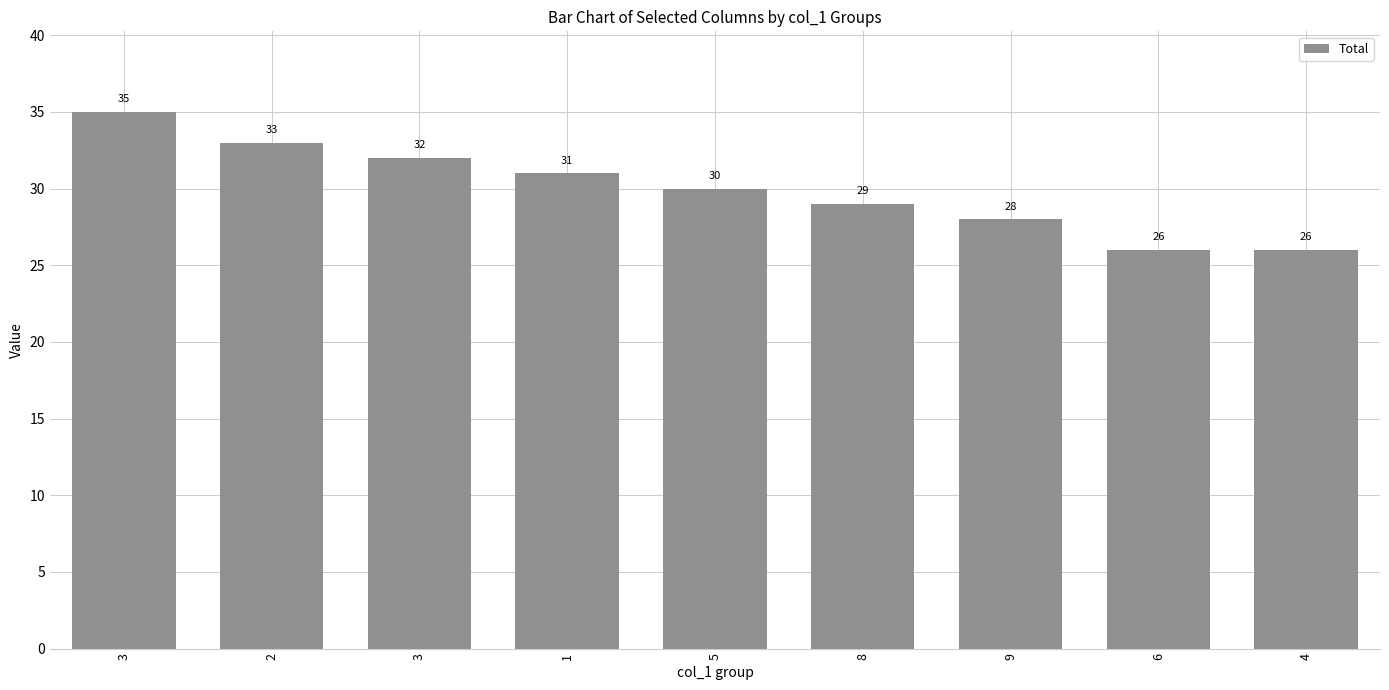

What is the maximum value shown in the chart?

35